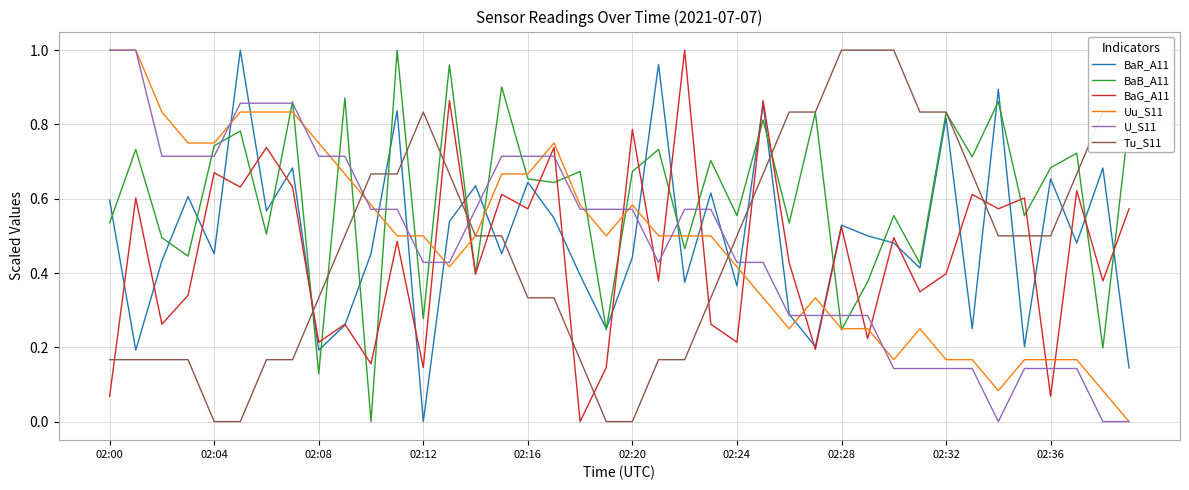

True or false: BaG_A11 and Tu_S11 intersect in this chart.

True